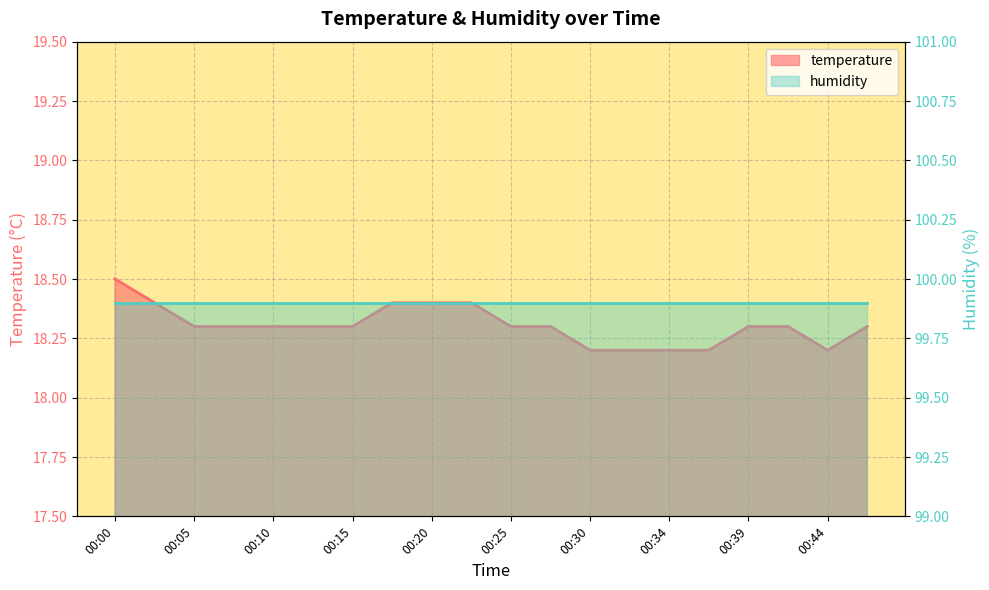

What is the ratio of the value at 00:03 to the value at 00:39?

1.0